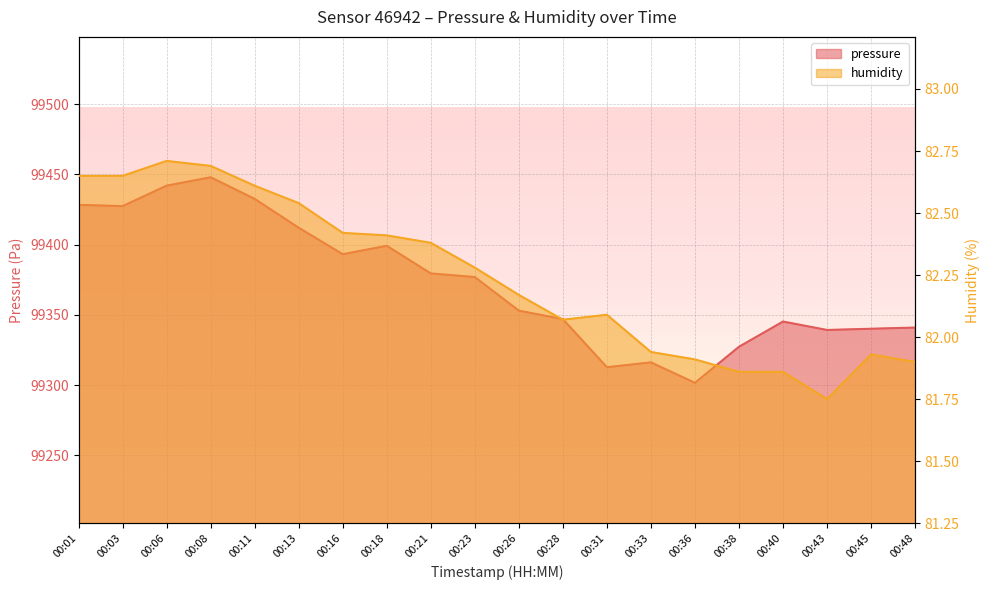

Does the chart display data point markers on the line(s)?

No